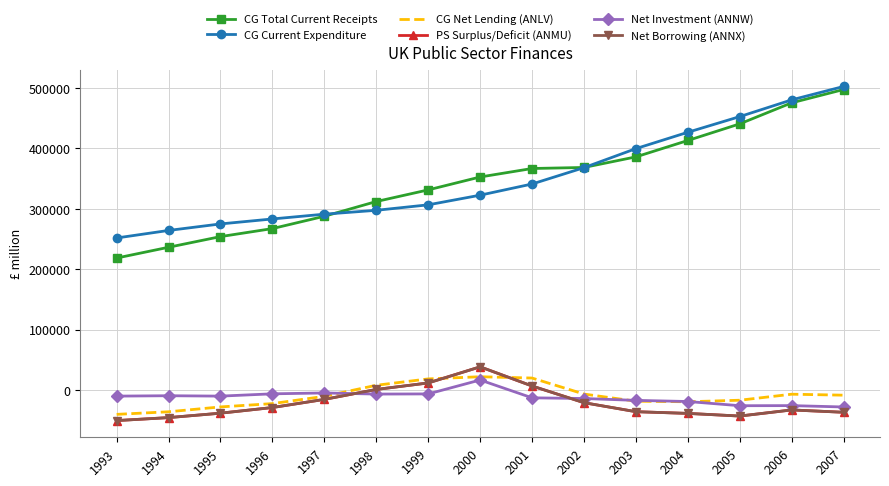

What is the lowest value of the PS Surplus/Deficit (ANMU) series?

-50869